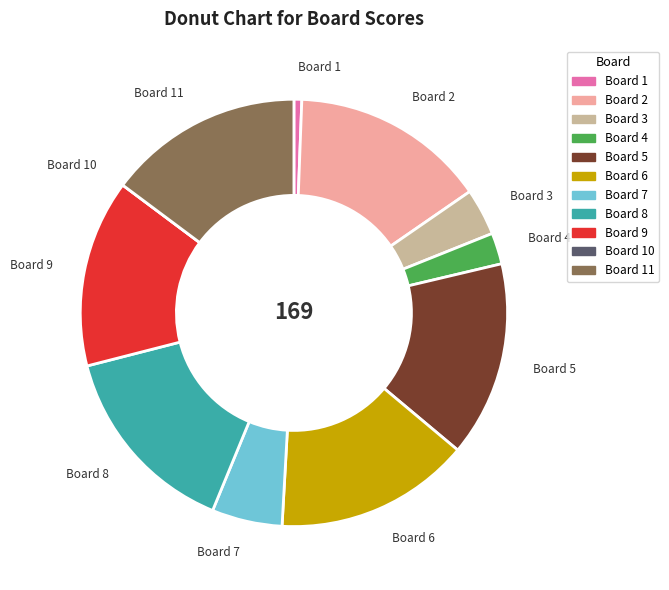

Does any single category account for the majority?

No